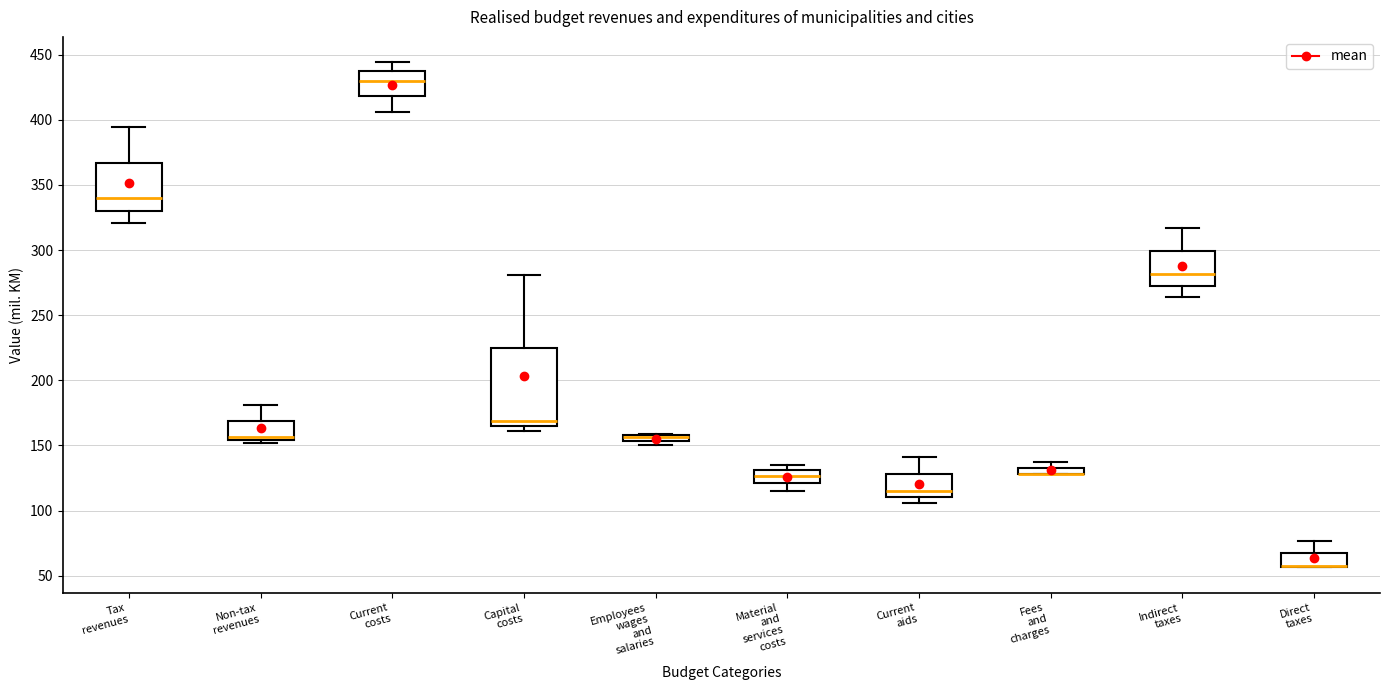

Where is the lower edge of the box for Non-tax revenues on the y-axis? The values are not printed on the chart, so give them approximately, as read against the axis.

155